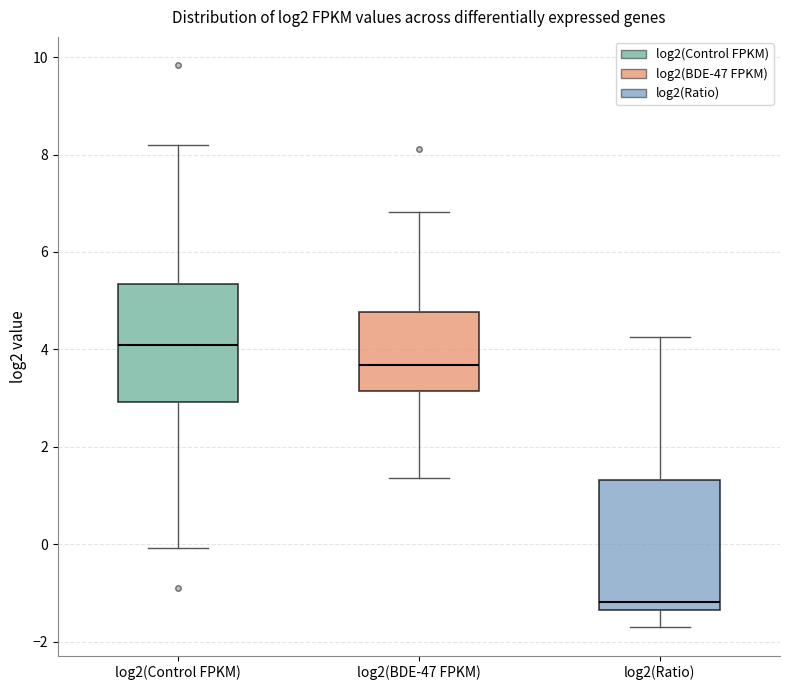

Comparing the boxes themselves (not the whiskers), which one is the tallest?

log2(Ratio)